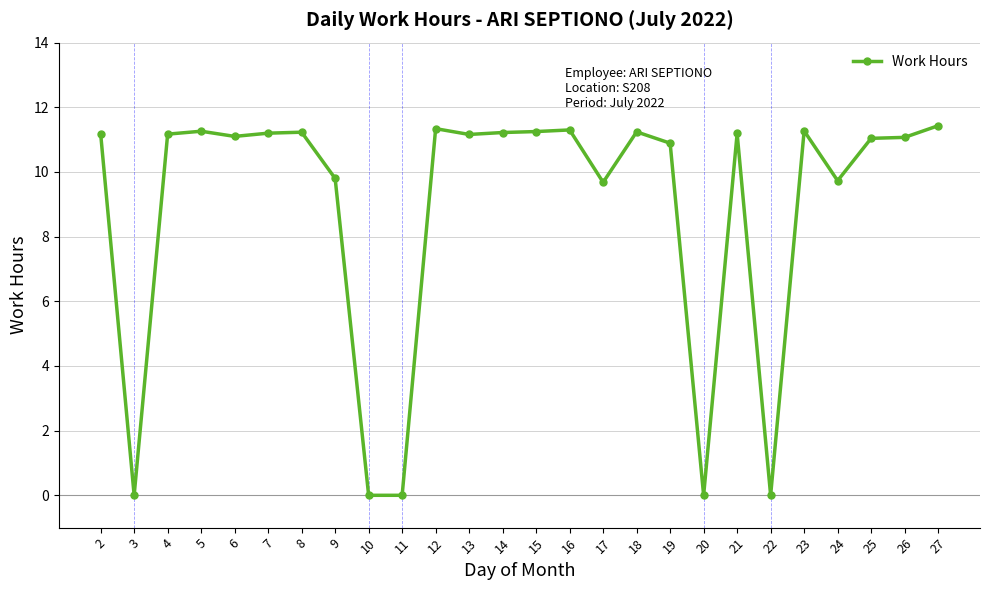

How many lines are shown in the chart?

1